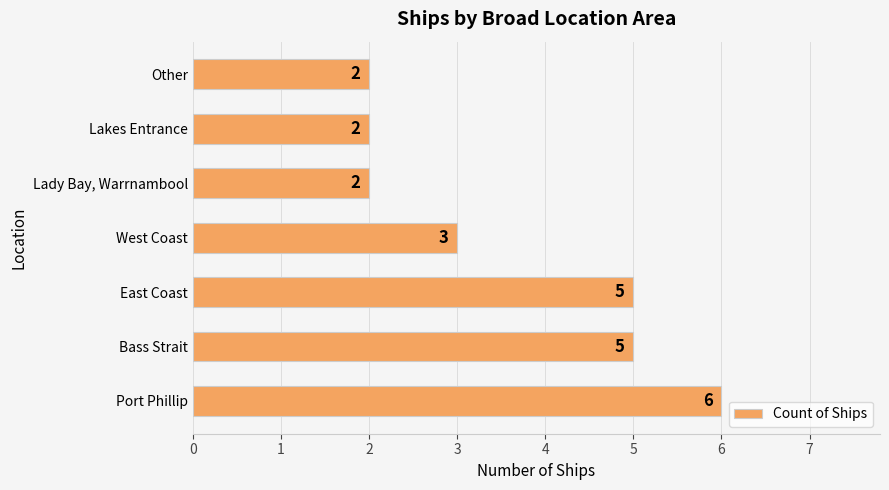

Is it true that the value at West Coast is 4?

False